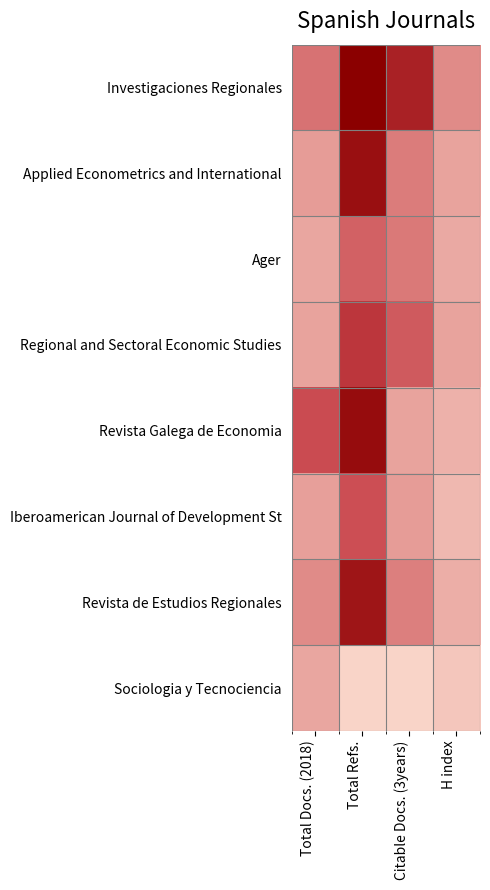

What is the greatest value displayed?

83